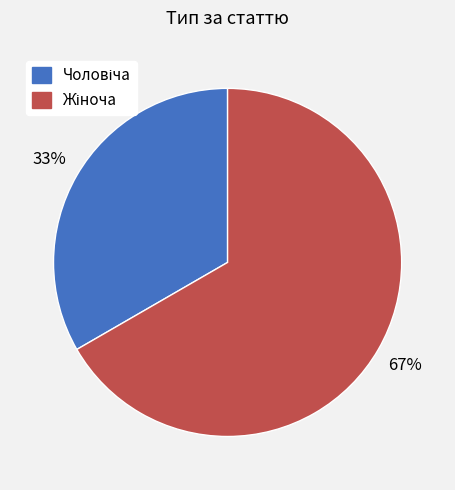

Does any single category account for the majority?

Yes